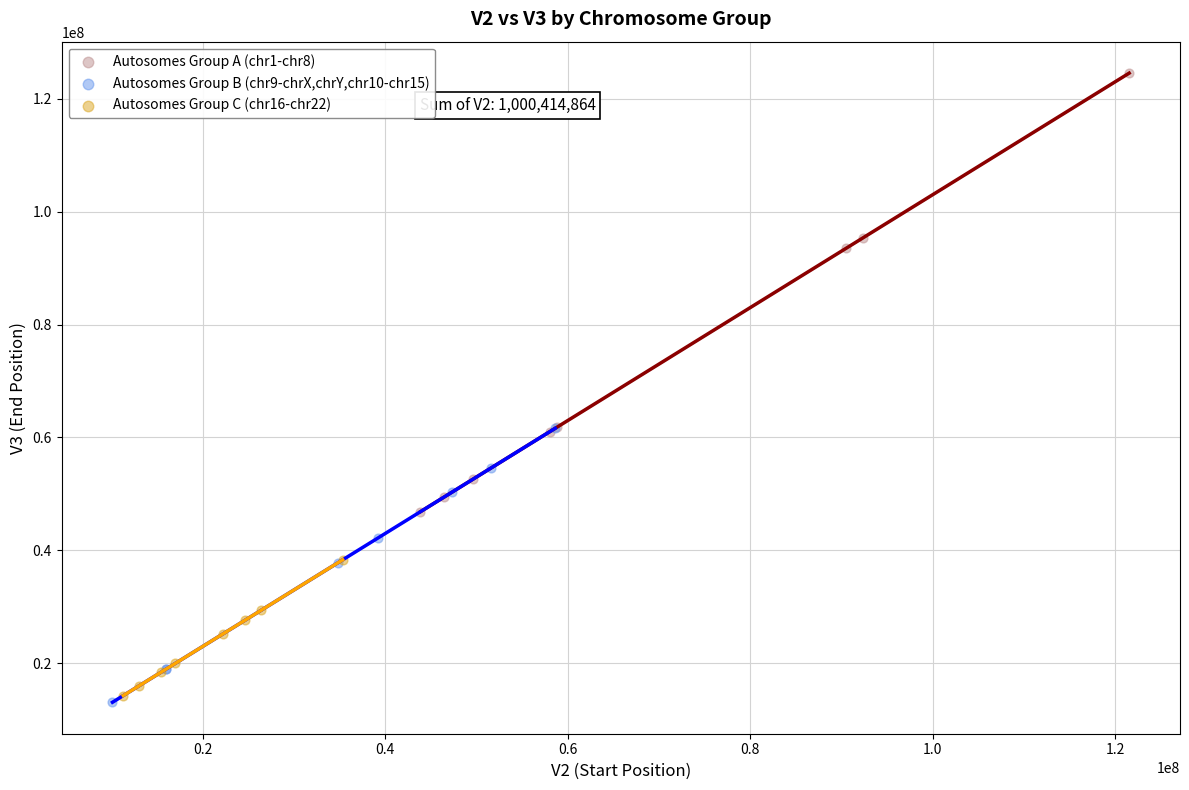

Which series has the largest Y range (max minus min)?

Autosomes Group A (chr1-chr8)